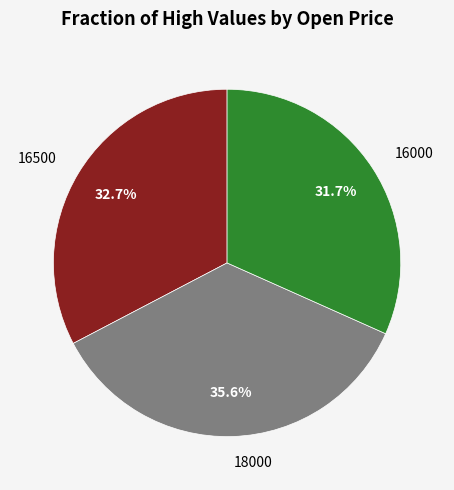

What is the largest slice in the pie chart?

18000